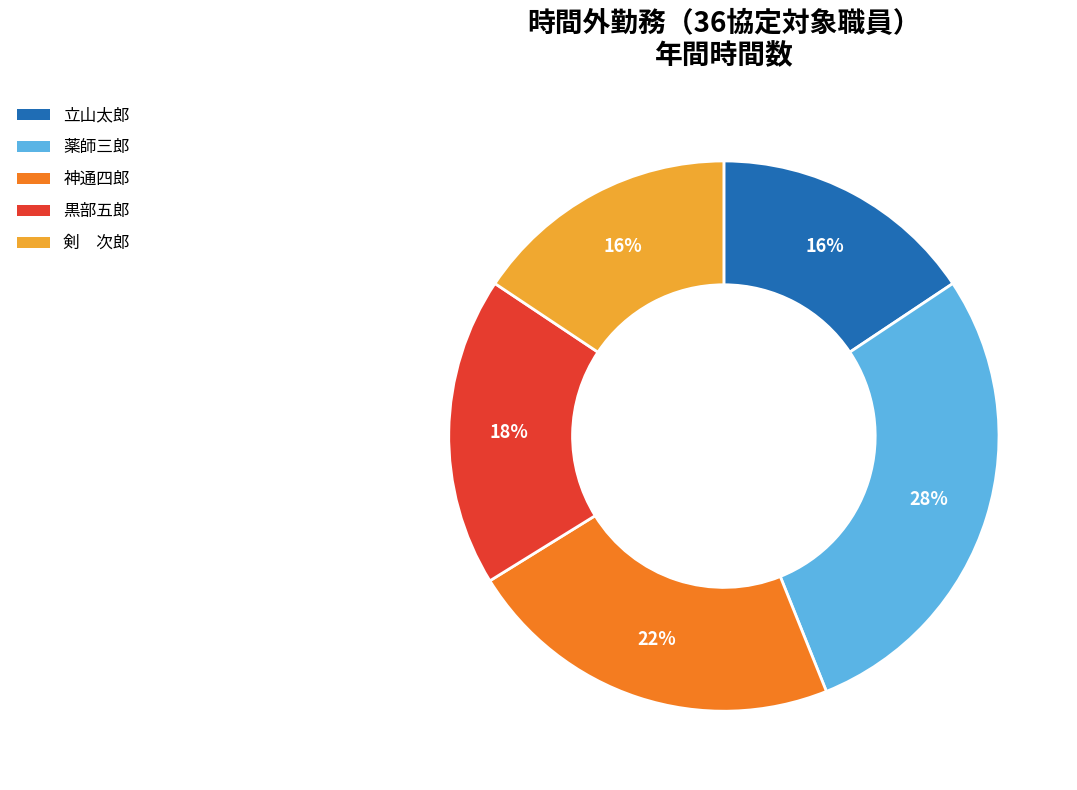

Between 立山太郎 and 神通四郎, which is larger?

神通四郎